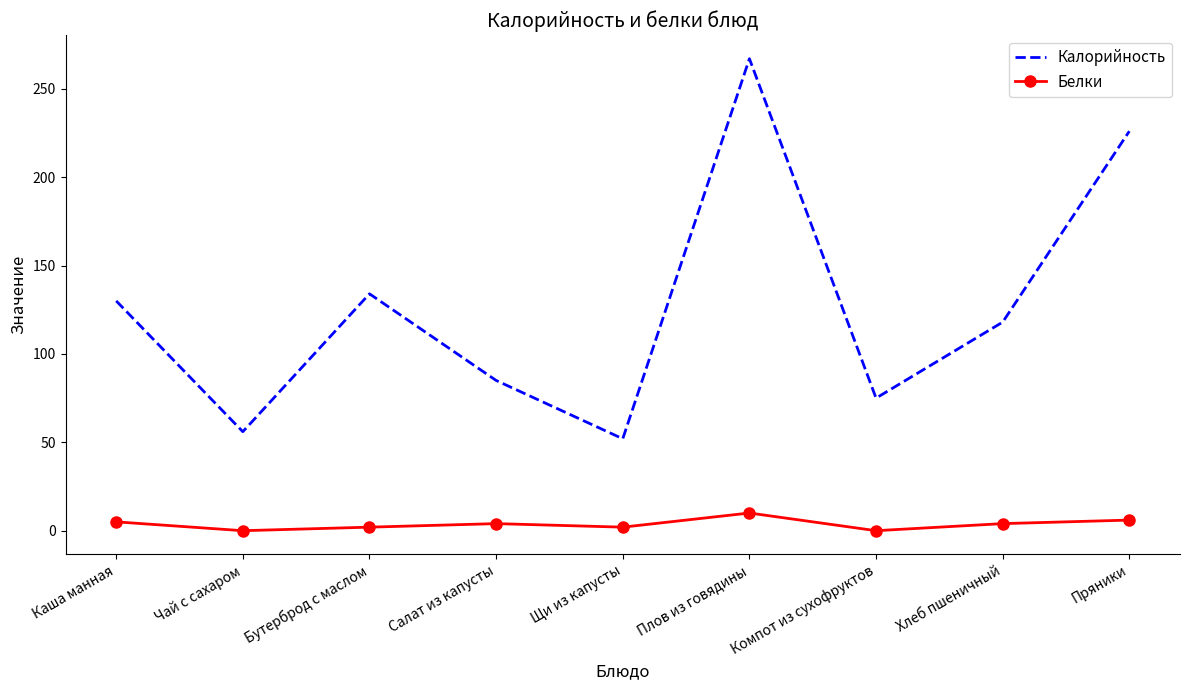

Which category has the lowest value in the Калорийность series?

Щи из капусты